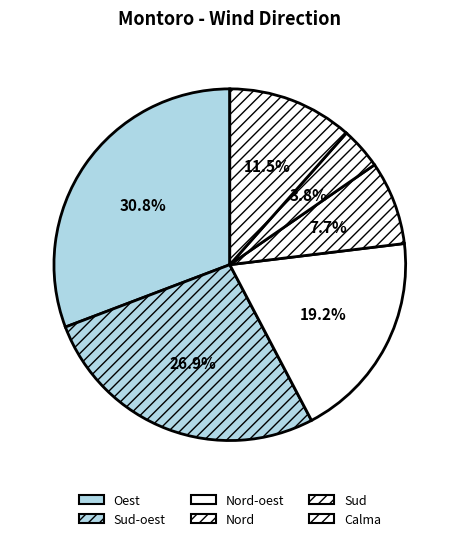

True or false: Nord accounts for 13% of the total.

False